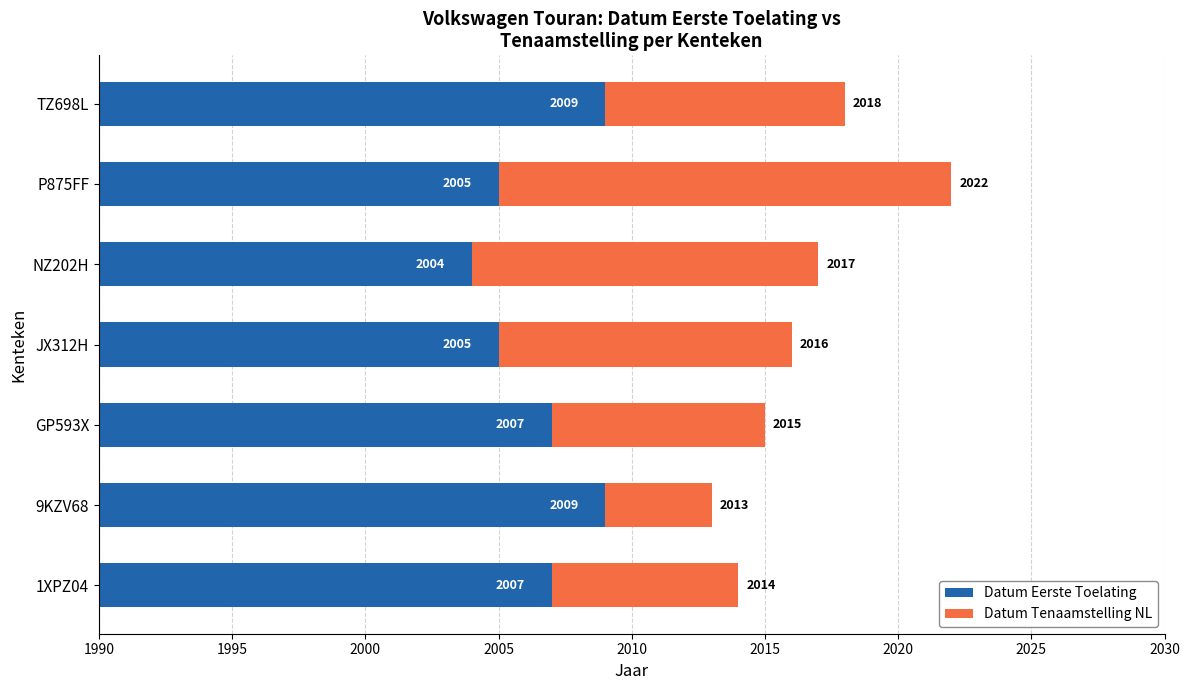

What is the smallest value displayed?

2004